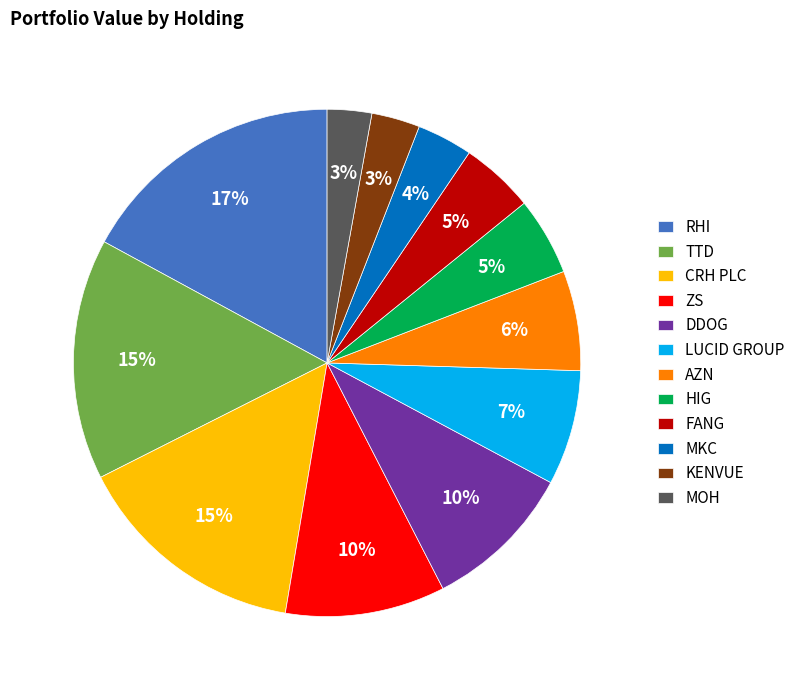

Approximately how many times larger is the value at RHI compared to TTD?

1.1